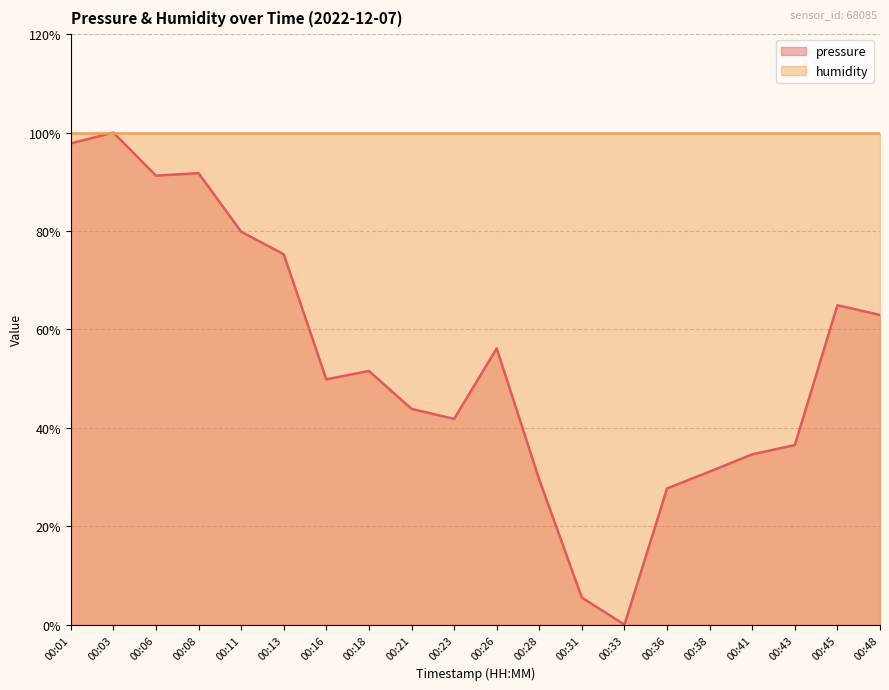

The value at 00:26 is 56.1. True or false?

True